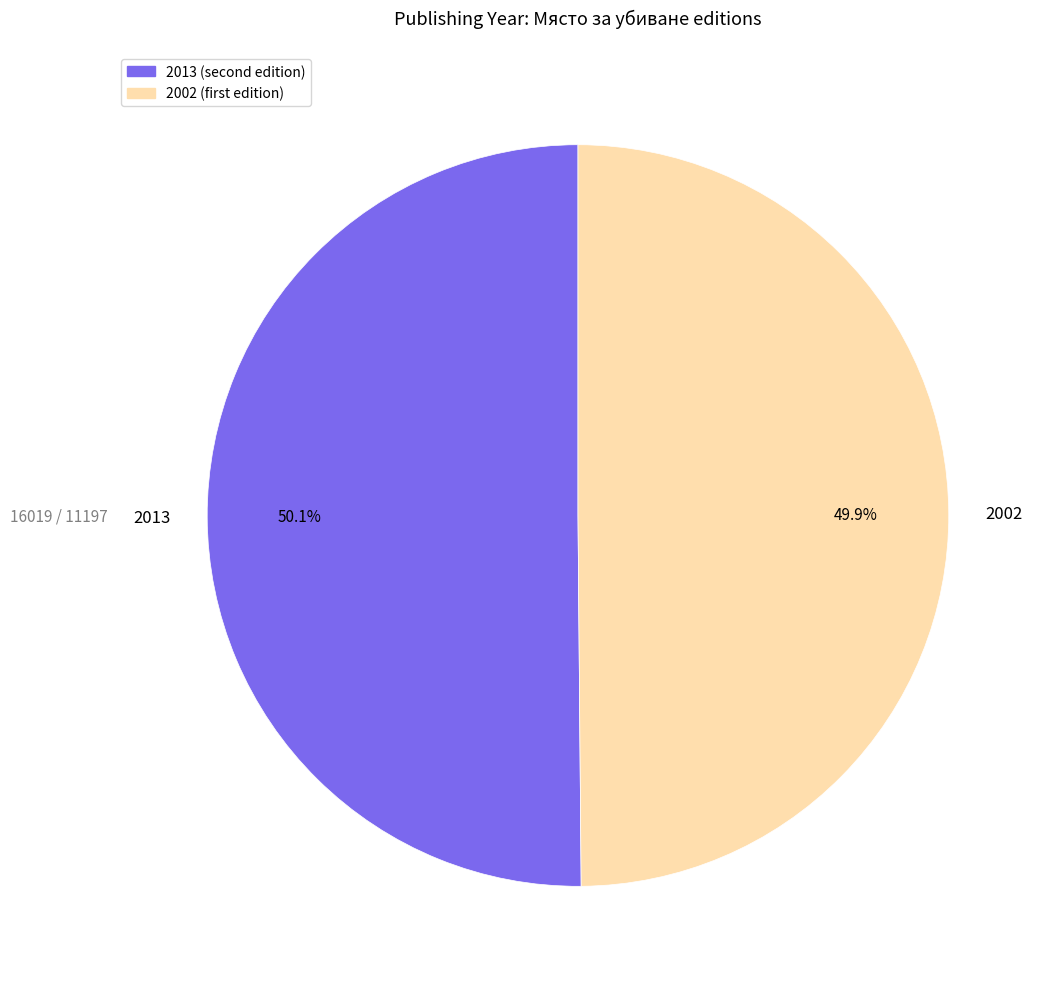

What portion of the pie excludes 2013?

49.9%